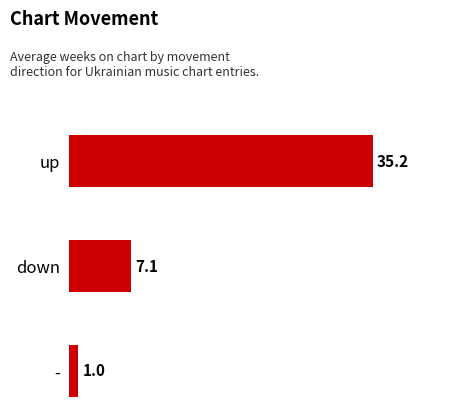

Are the bars grouped side by side (vs. stacked)?

No